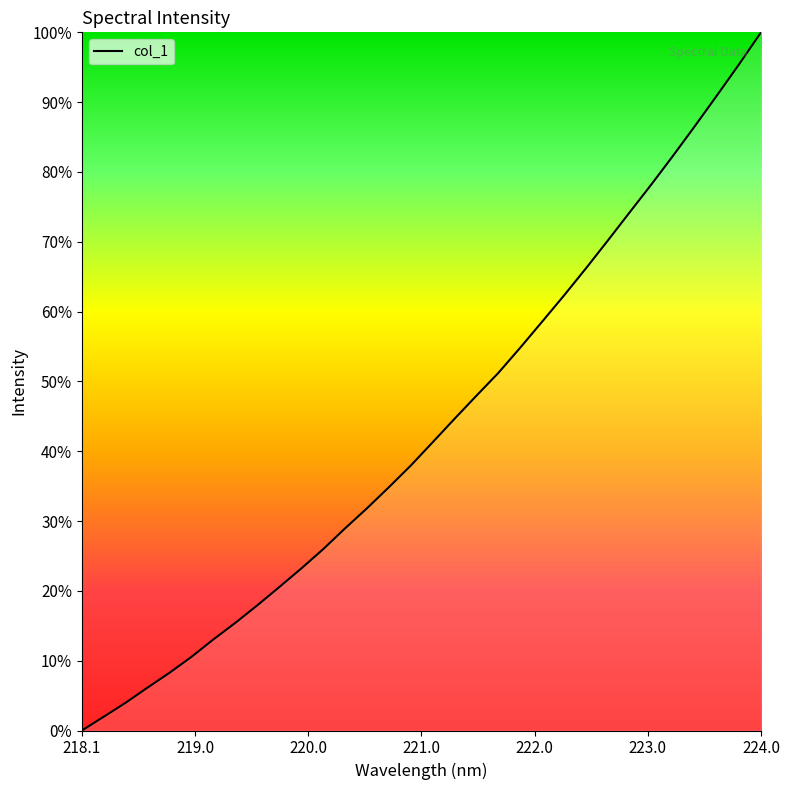

What is the difference between the maximum and second lowest values?

98.0